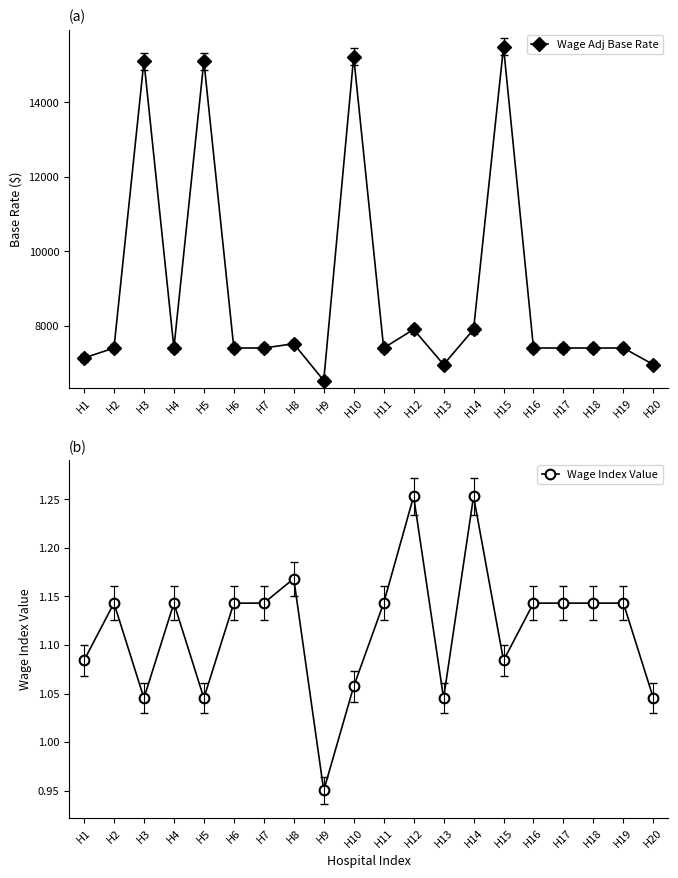

The Wage Adj Base Rate series shows 11512.2 at H19. True or false?

False